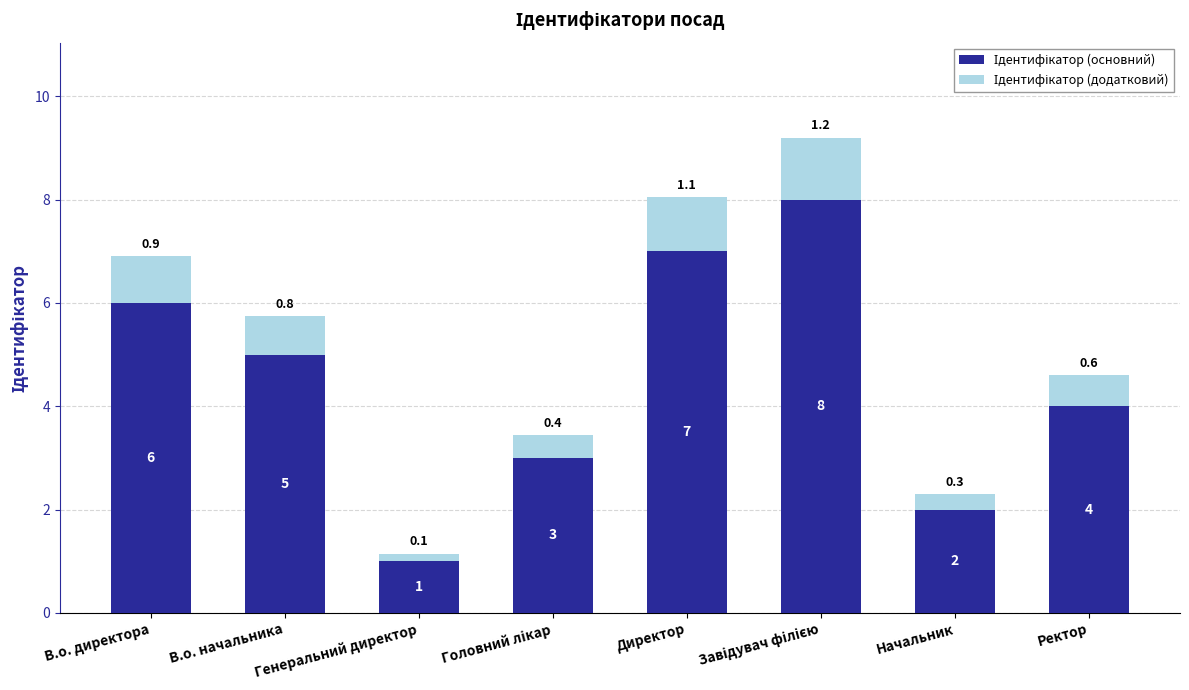

How many series are shown in this chart?

2